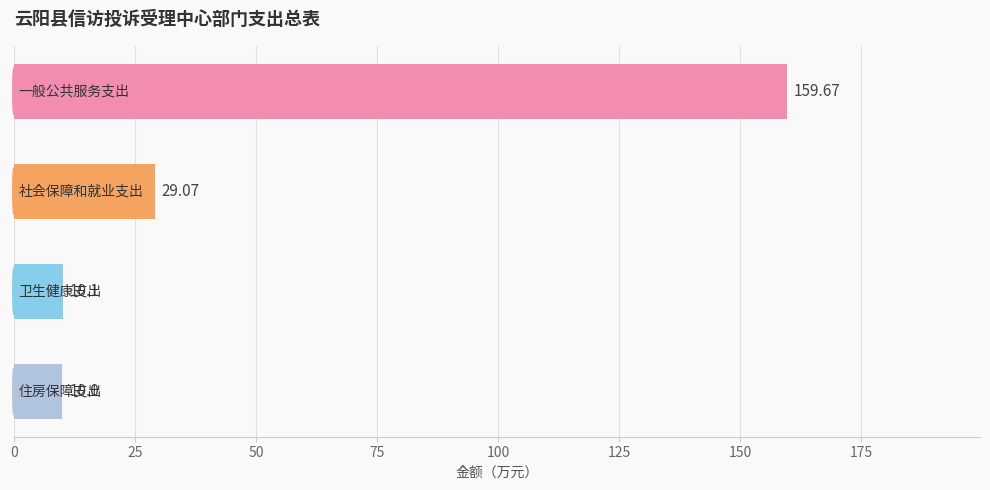

What is the minimum value shown in the chart?

10.0